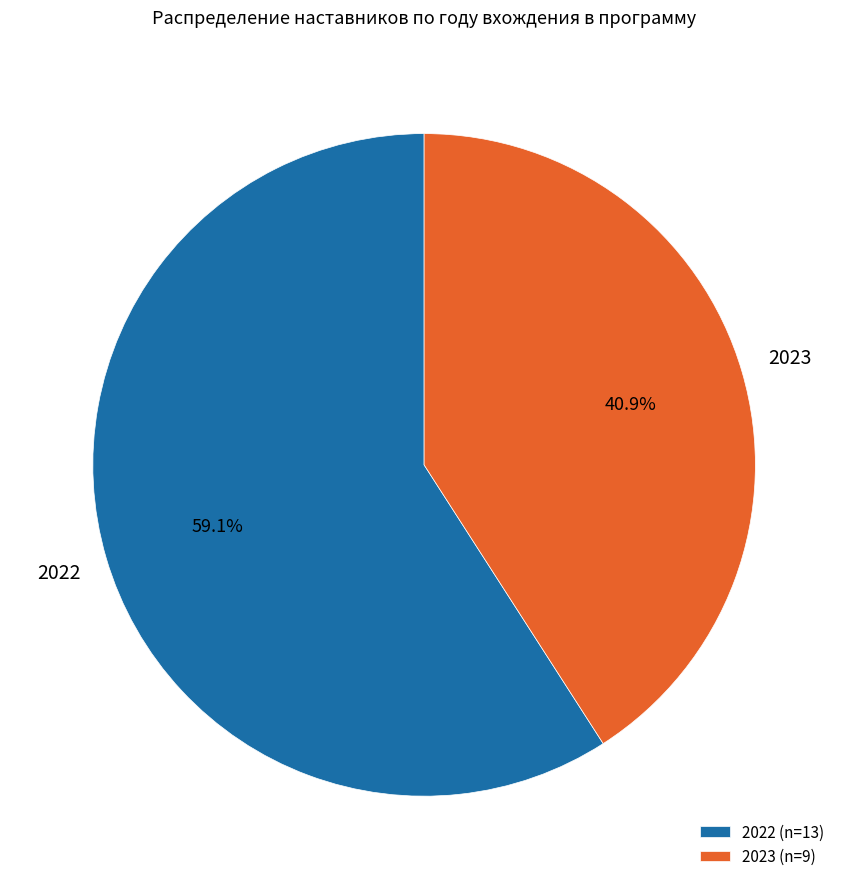

Which category has the biggest portion of the pie?

2022 (n=13)